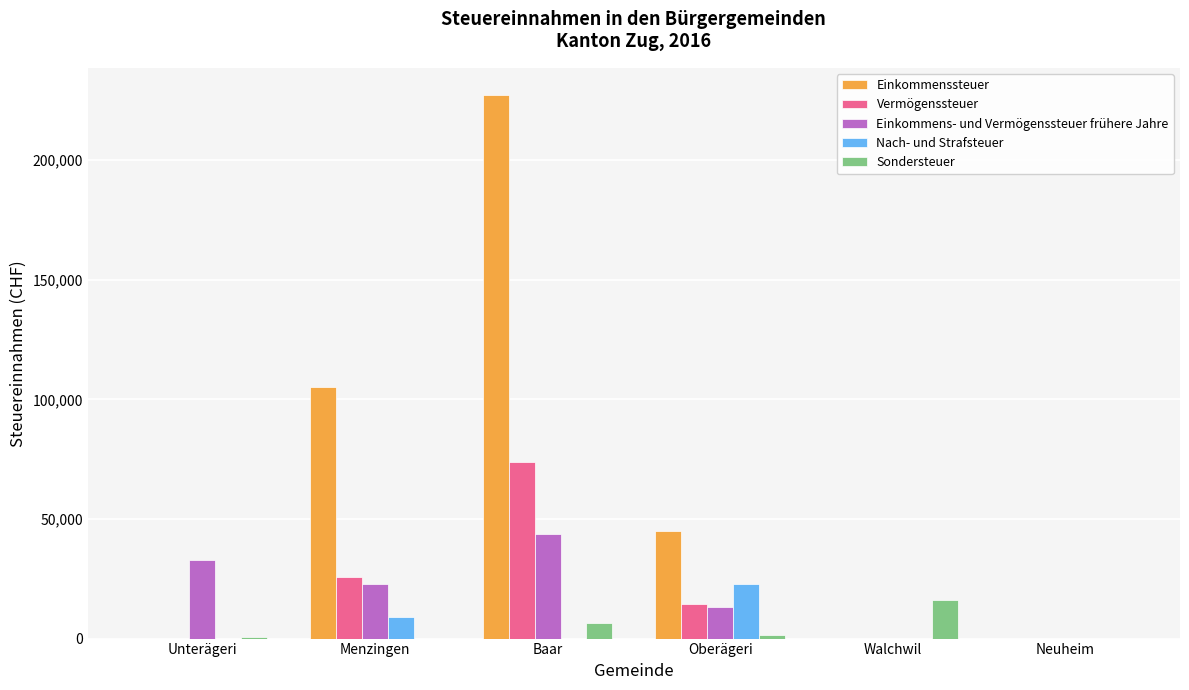

What is the sum of all Nach- und Strafsteuer values?

31986